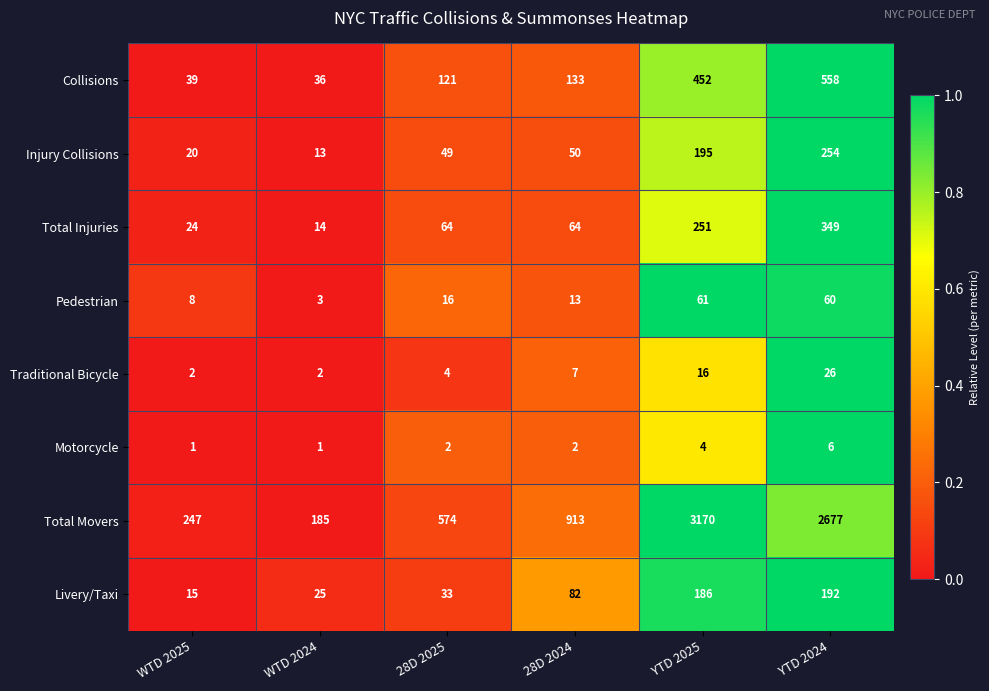

The Livery/Taxi series shows 59 at 28D 2025. True or false?

False